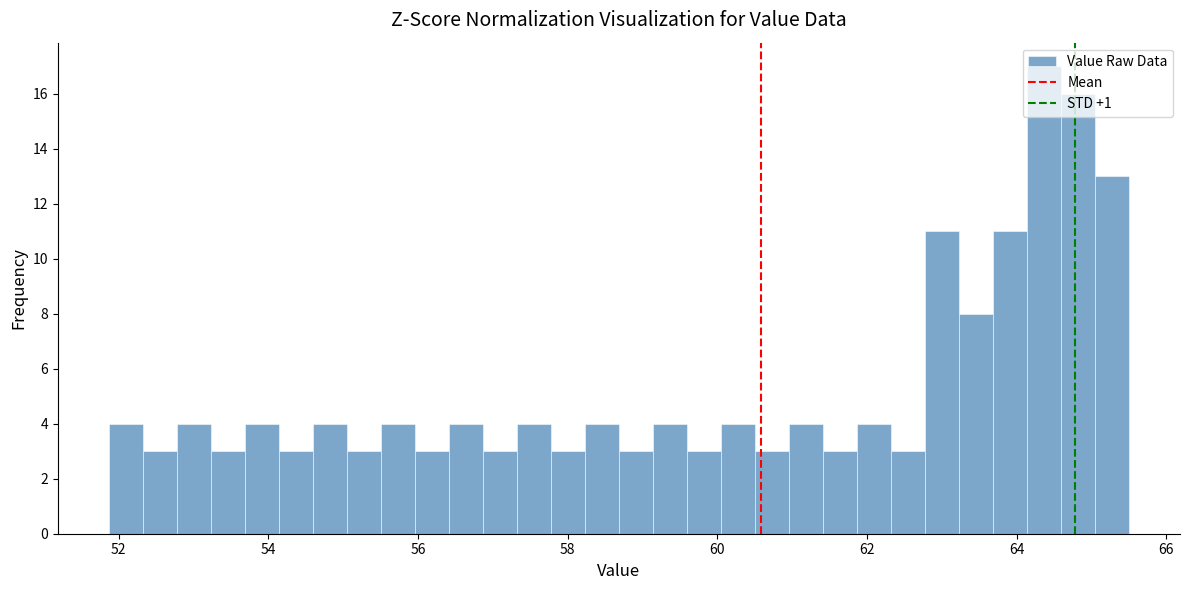

Around what value on the x-axis is the tallest bar? Give the approximate position of its centre, as read against the axis.

64.4